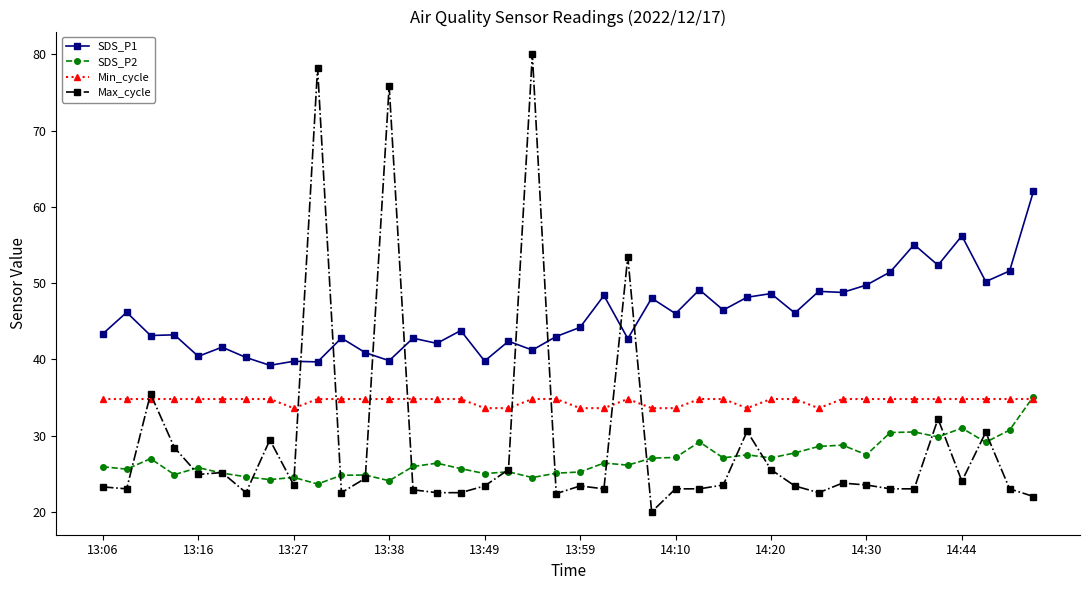

Does the chart have visible grid lines?

No